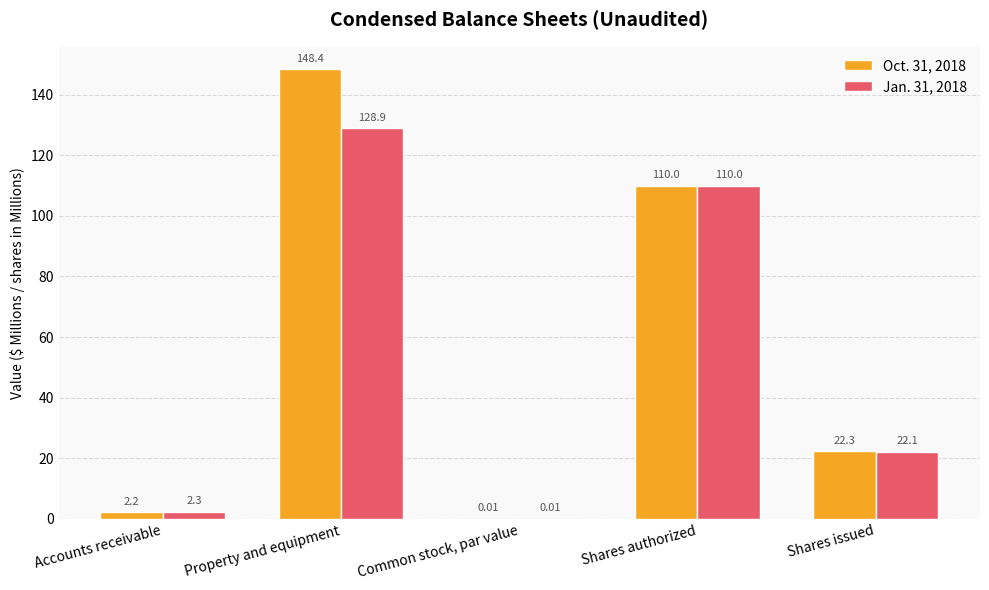

What is the sum of all Oct. 31, 2018 values?

282.9